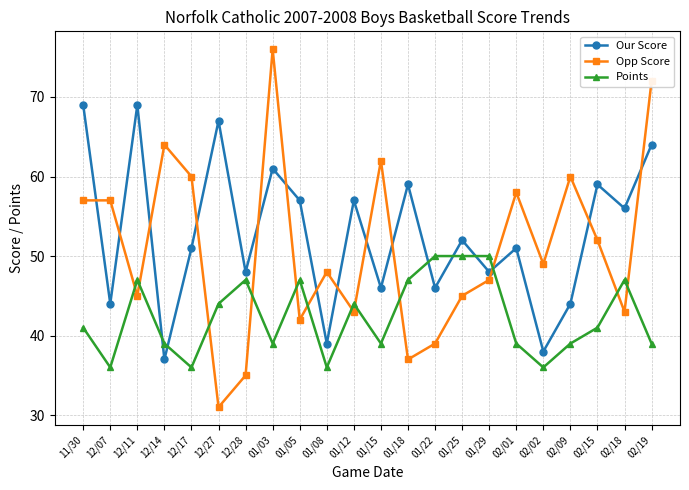

How many lines are shown in the chart?

3